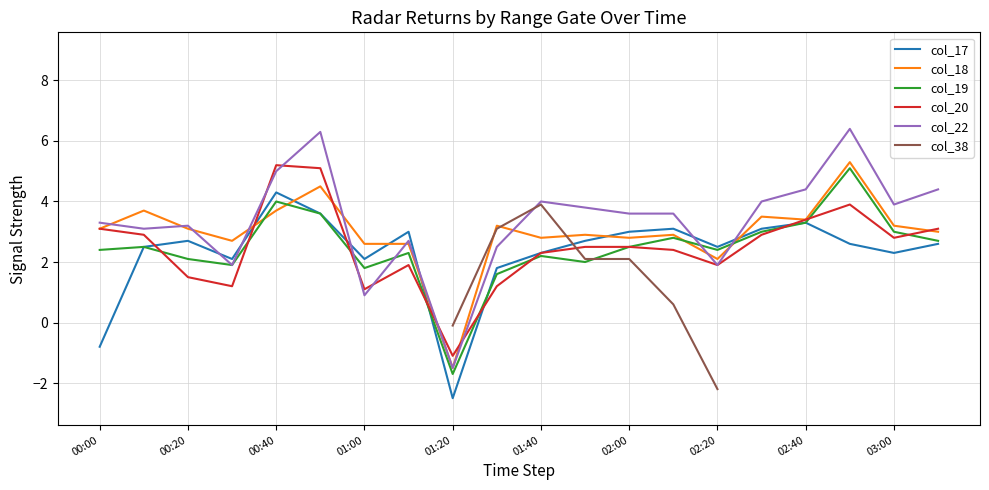

What is the highest value of the col_22 series?

6.4